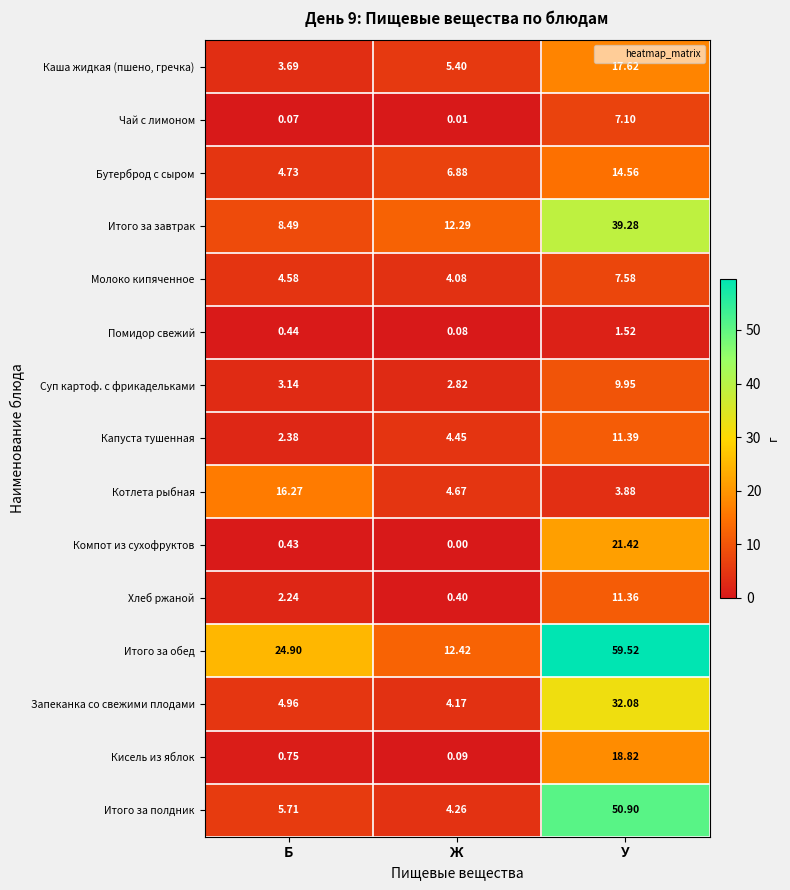

Rank the categories by Чай с лимоном value from lowest to highest.

Ж, Б, У